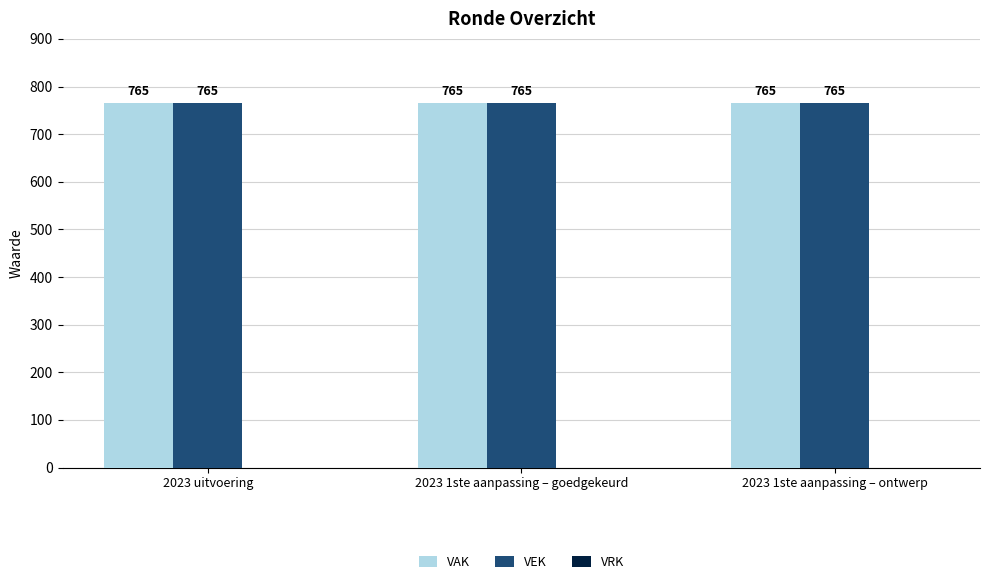

True or false: VRK has a value of 0 at 2023 1ste aanpassing – ontwerp.

True